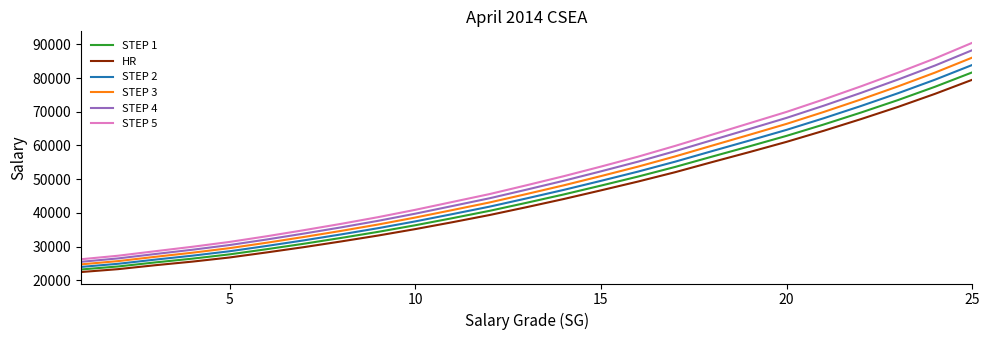

List the series in order of their overall mean, highest first.

STEP 5, STEP 4, STEP 3, STEP 2, STEP 1, HR